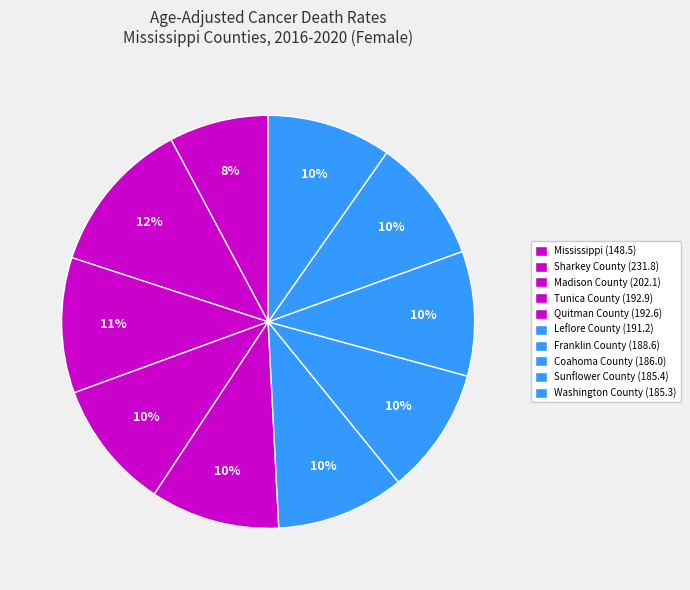

How much of the chart is everything except Franklin County?

90.1%